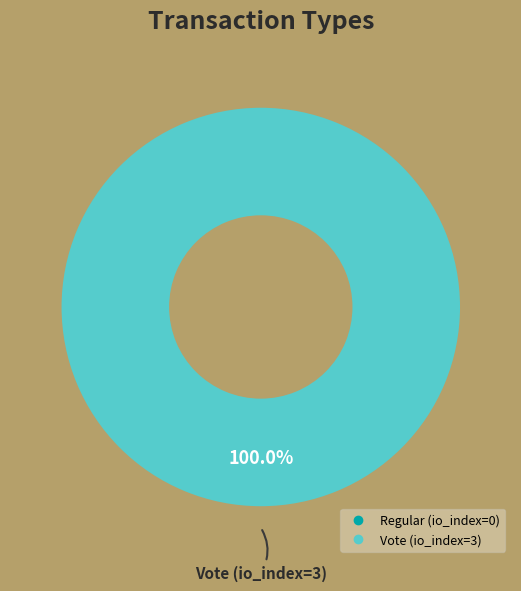

Does any single category account for the majority?

Yes